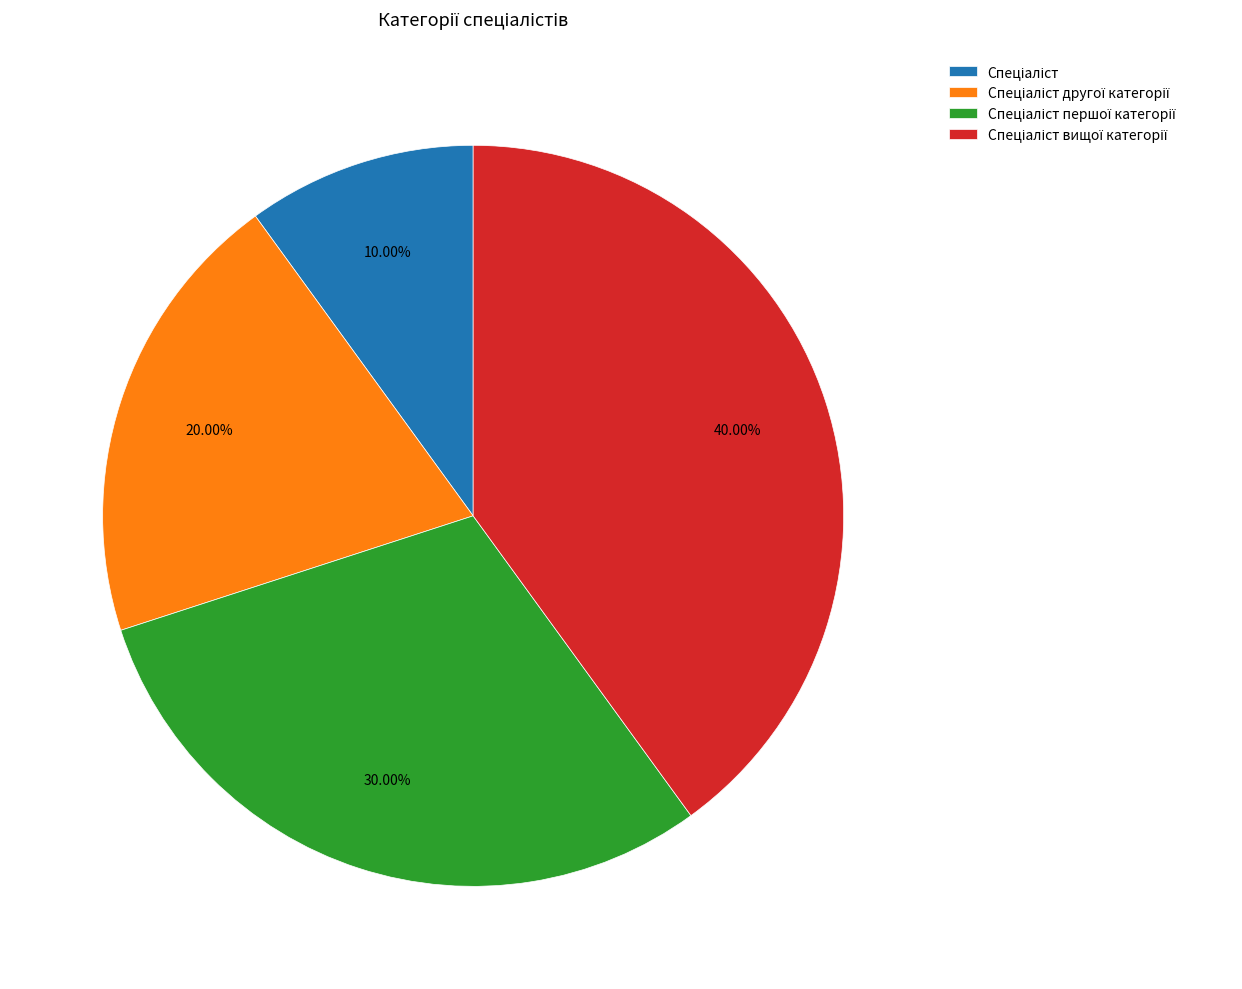

How many slices are in this pie chart?

4